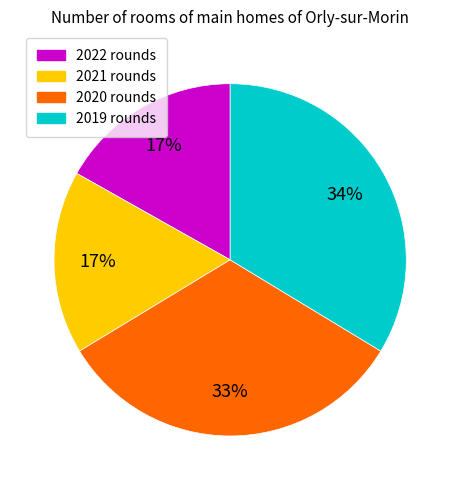

How many segments does this pie chart have?

4